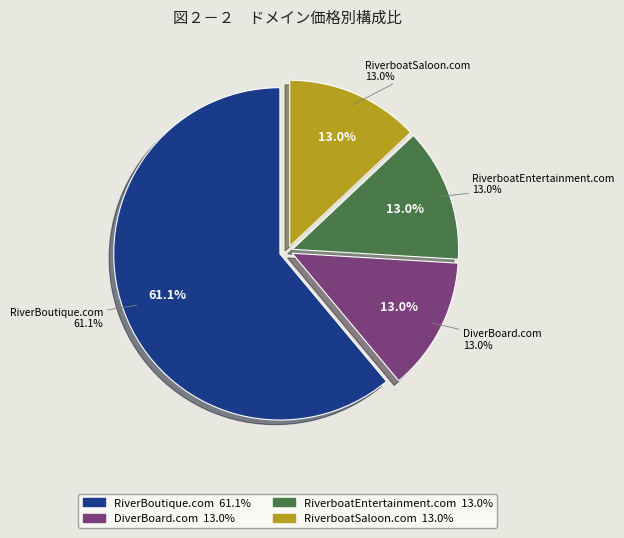

How much of the chart is everything except RiverBoutique.com?

38.9%